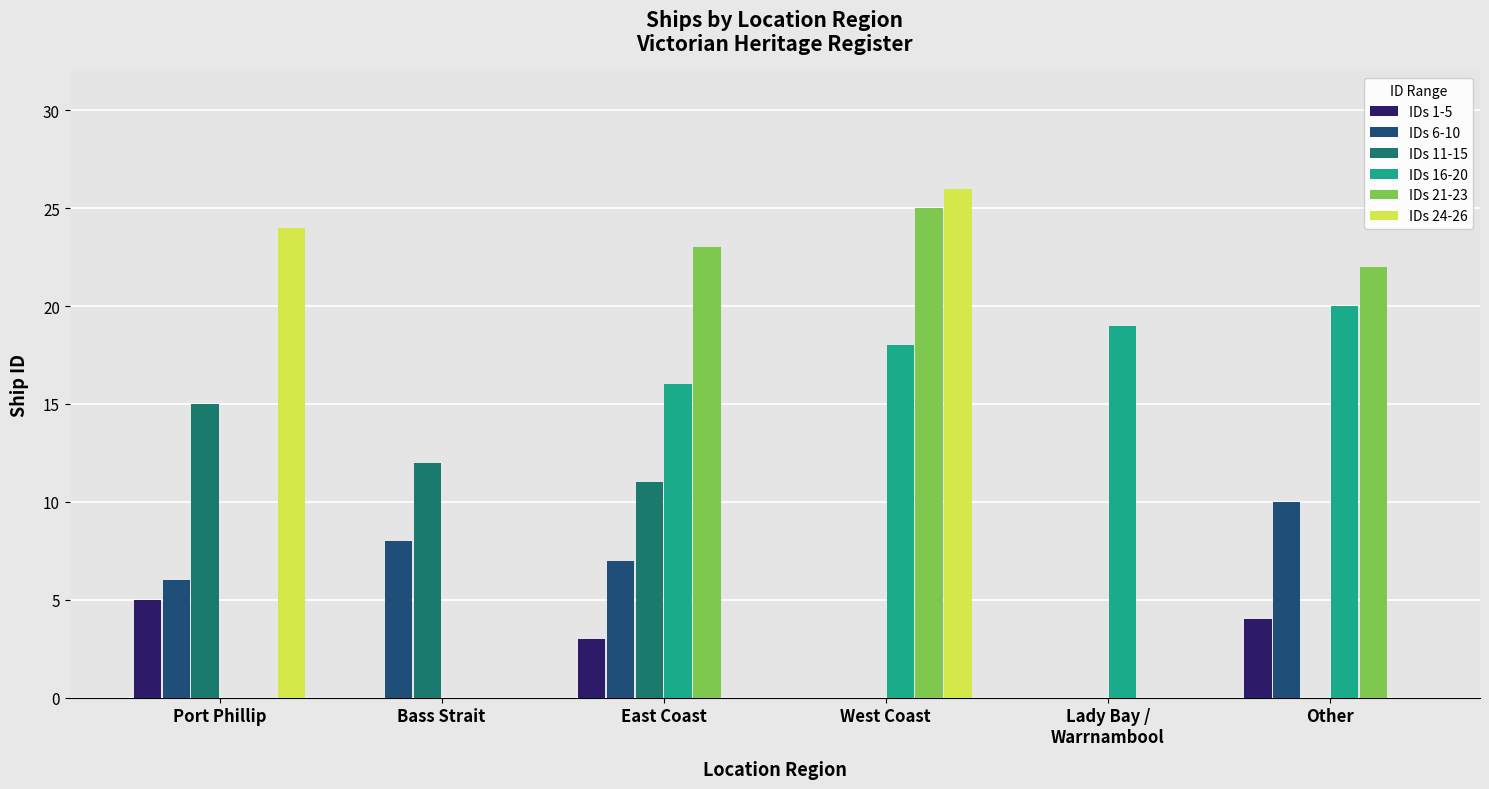

What is the total value across all series at Port Phillip?

50